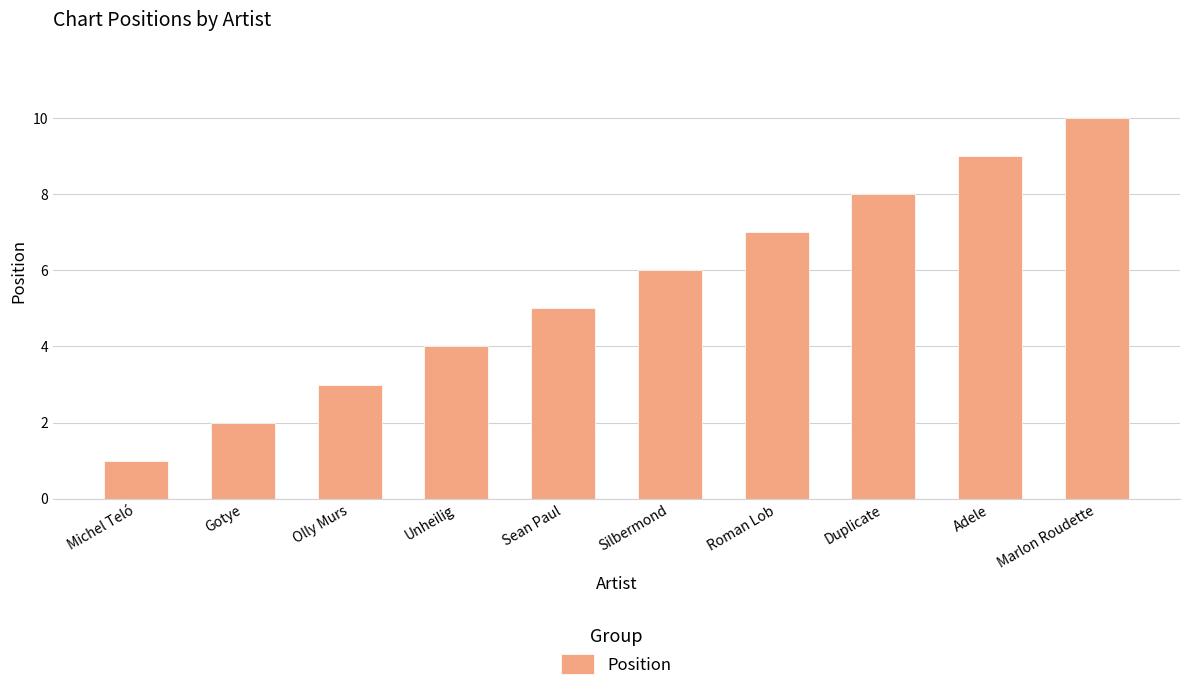

What is the change in value from Silbermond to Roman Lob?

+1